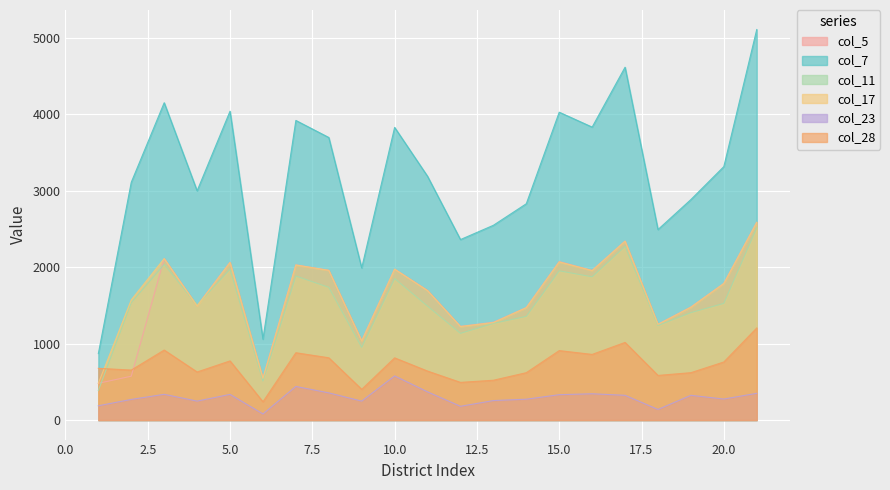

Between 1 and 19, which is larger?

19